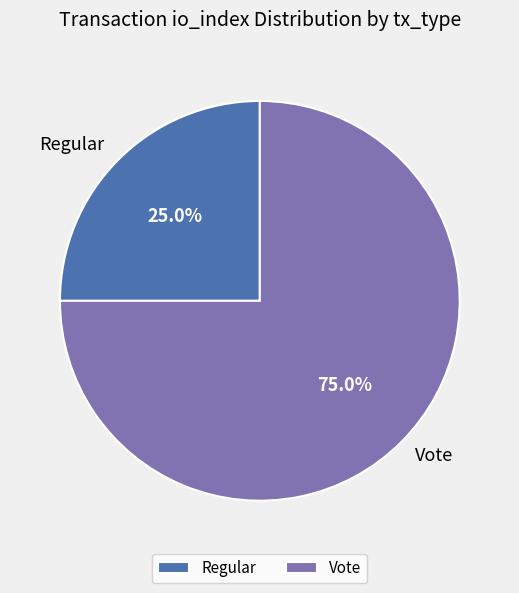

Which slice represents more than half of the pie?

Vote